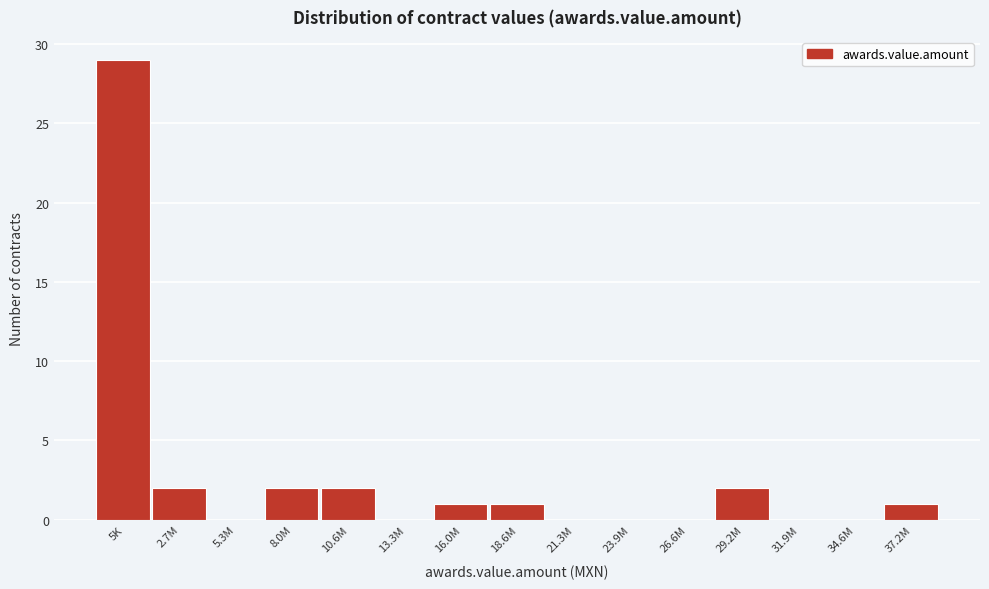

Reading right to left, what are all the values shown in this chart?

37.2M=1	34.6M=0	31.9M=0	29.2M=2	26.6M=0	23.9M=0	21.3M=0	18.6M=1	16.0M=1	13.3M=0	10.6M=2	8.0M=2	5.3M=0	2.7M=2	5K=29